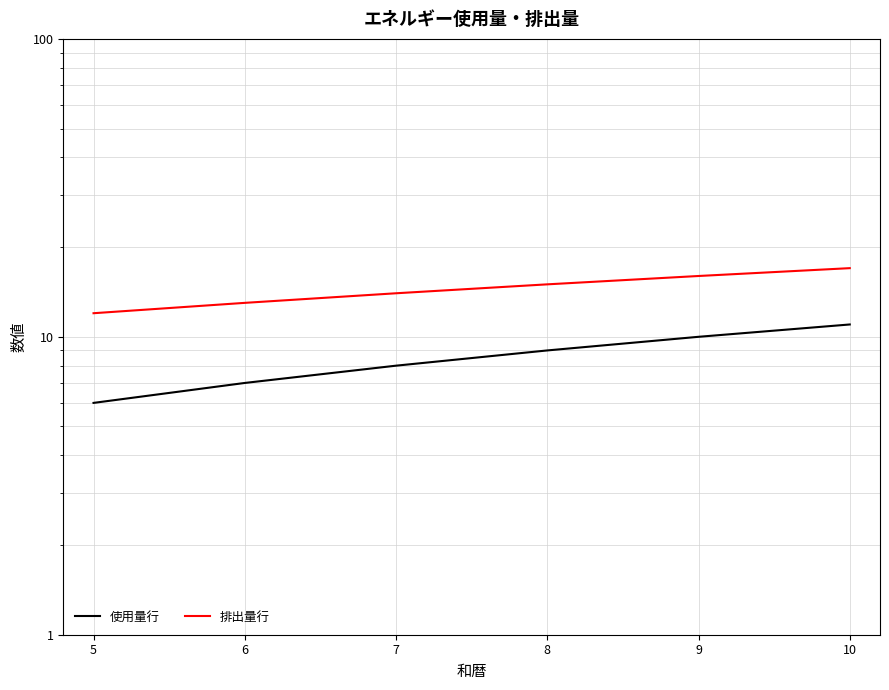

Which series changed the most between 6 and 9?

使用量行